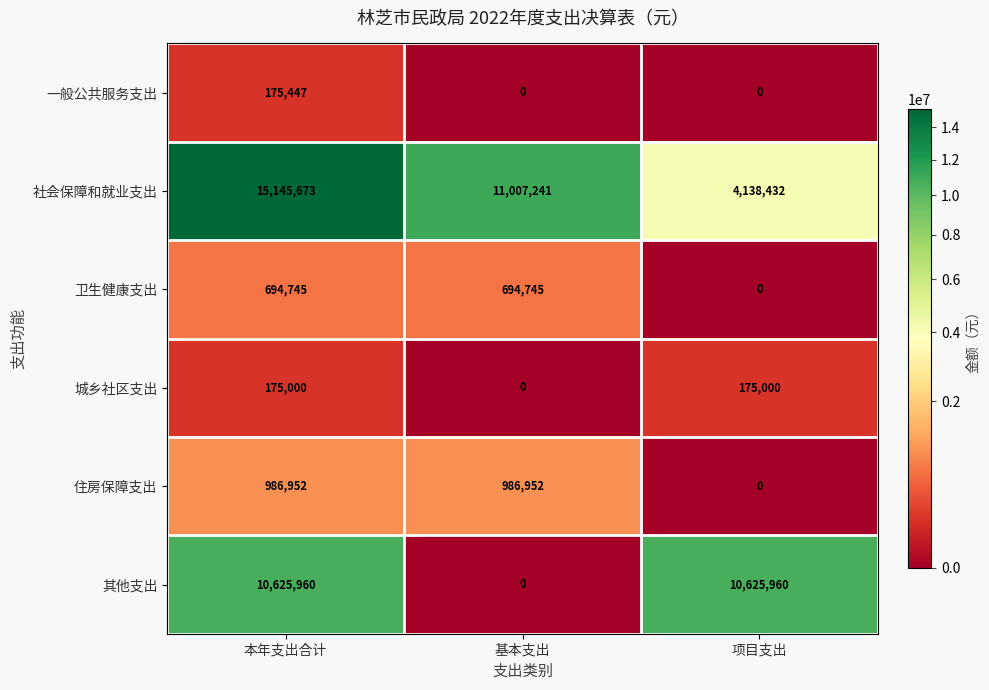

True or false: 住房保障支出 has a value of 986952 at 本年支出合计.

True